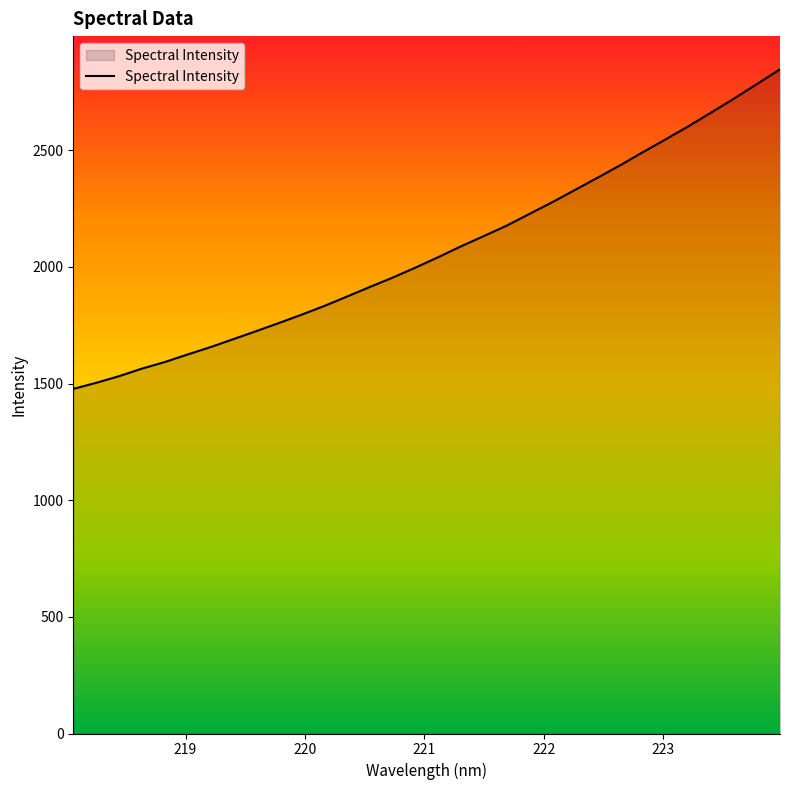

What is the greatest value displayed?

2847.0